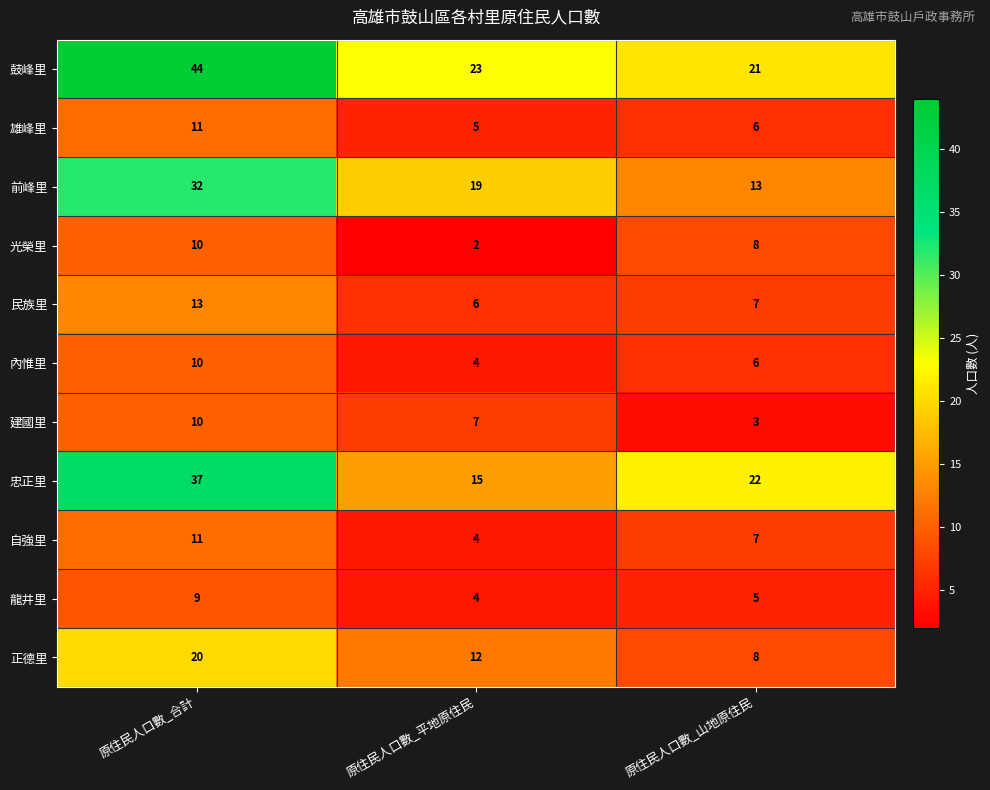

What is the difference between the 光榮里 values at 原住民人口數_合計 and 原住民人口數_平地原住民?

8